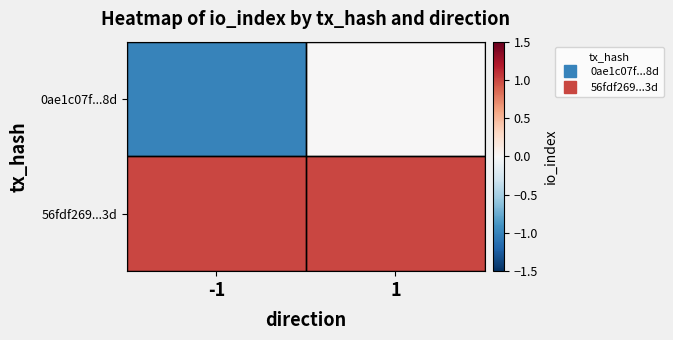

Which series has the largest total across all categories?

56fdf269...3d